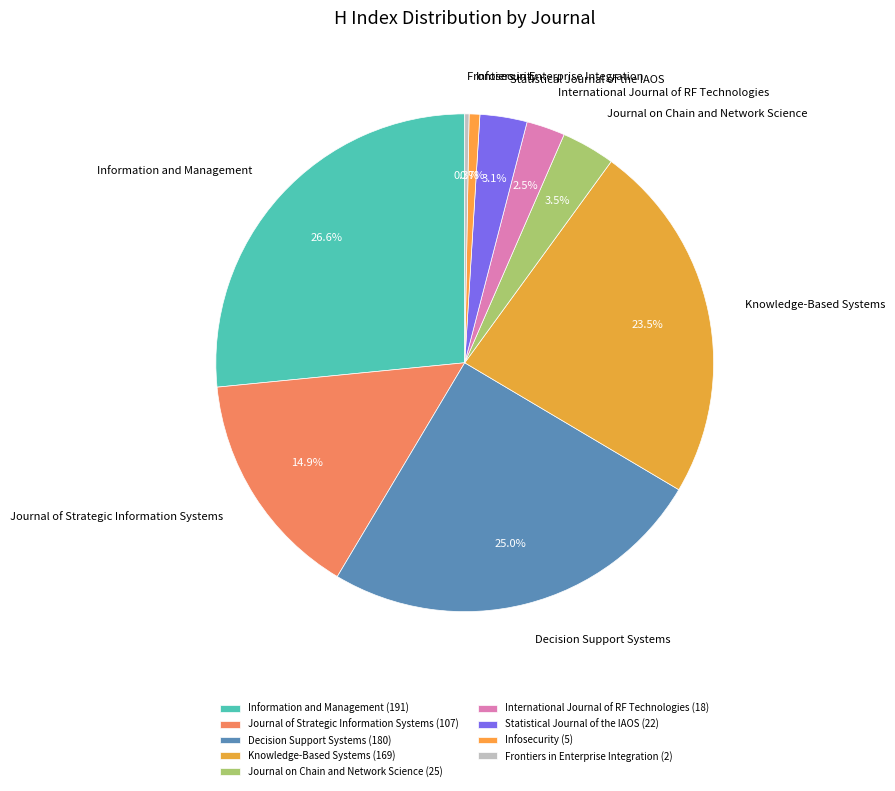

True or false: Frontiers in Enterprise Integration accounts for 0% of the total.

True